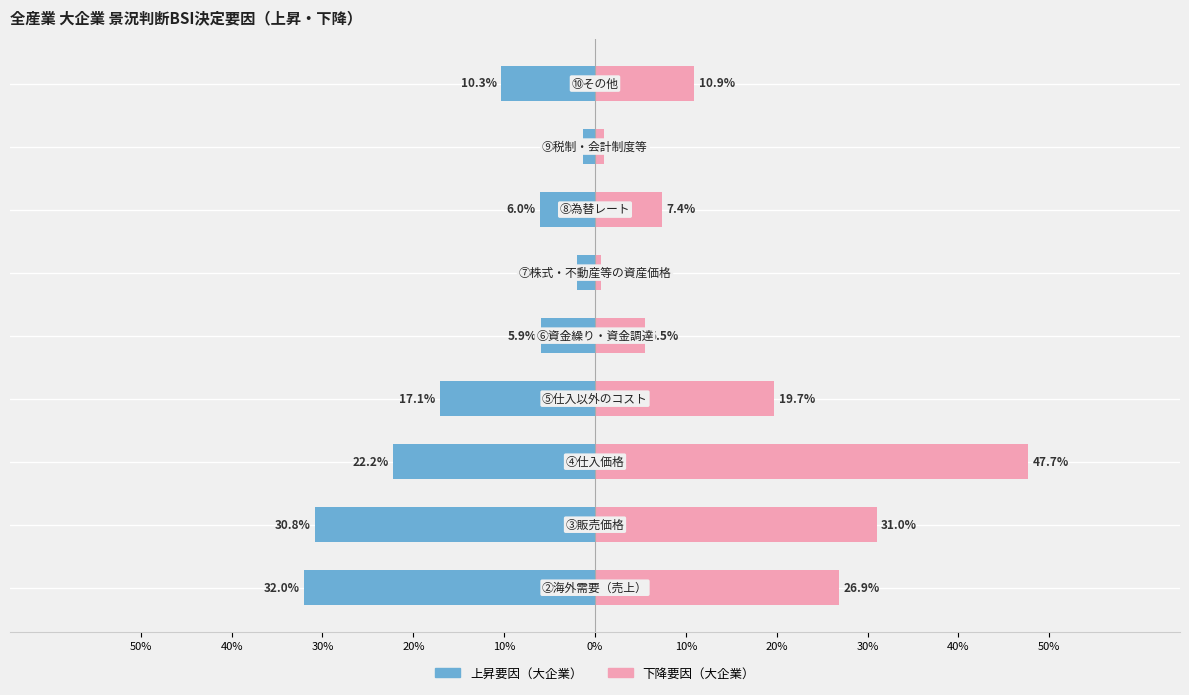

List the series in order of their peak value, lowest first.

上昇要因（大企業）, 下降要因（大企業）